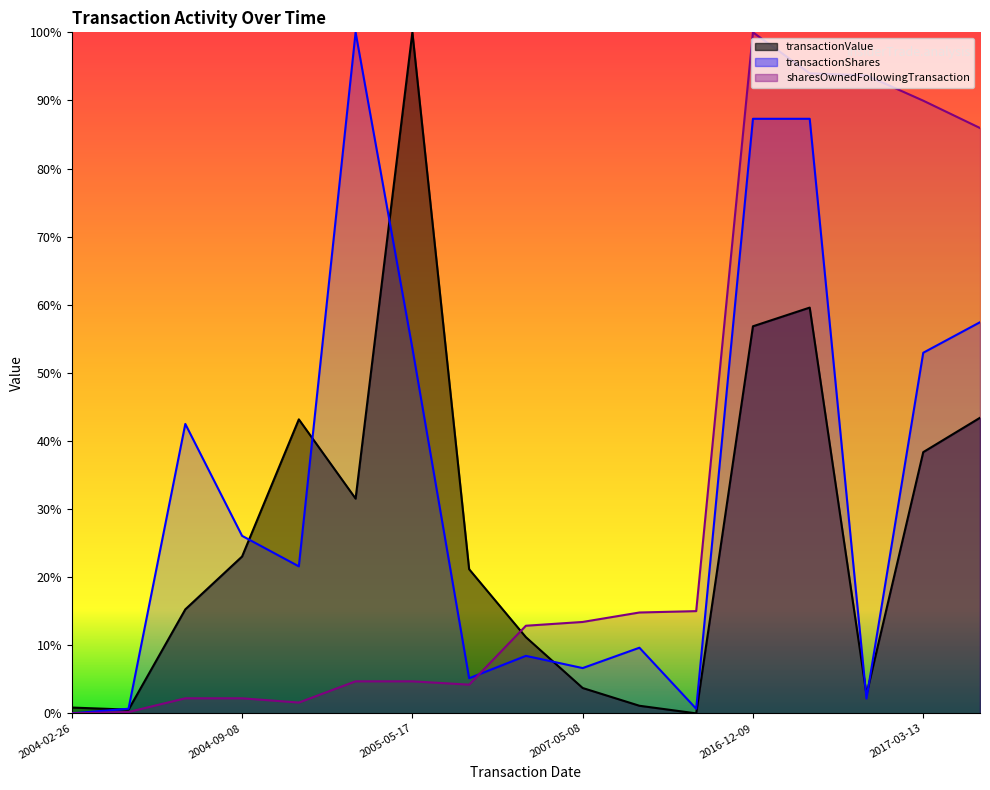

After their last crossing, which series has the higher values: sharesOwnedFollowingTransaction or transactionValue?

sharesOwnedFollowingTransaction